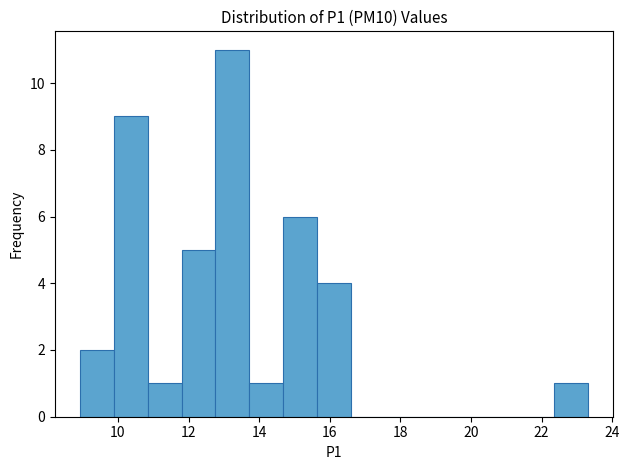

Over which range of the x-axis is the bar tallest?

12.8 to 13.8